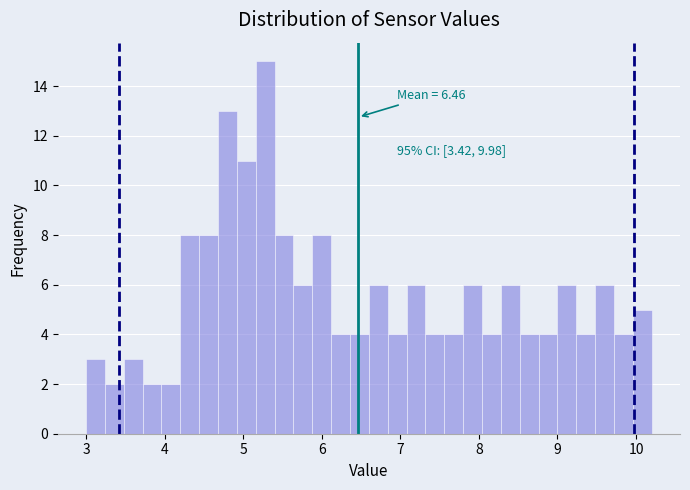

Around what value on the x-axis is the tallest bar? Give the approximate position of its centre, as read against the axis.

5.3